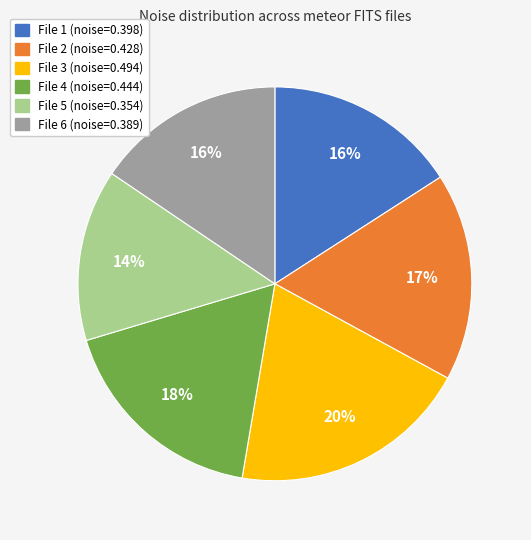

To the nearest percent, what is the average slice percentage?

17%